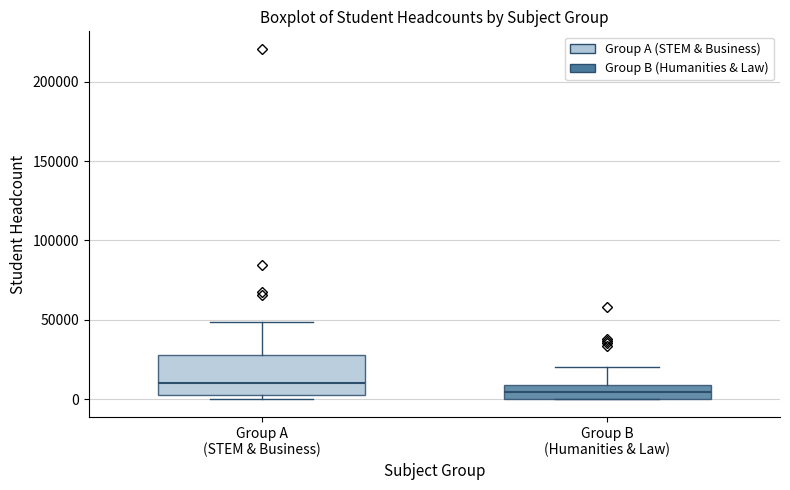

Where is the lower edge of the box for Group A (STEM & Business) on the y-axis? The values are not printed on the chart, so give them approximately, as read against the axis.

0